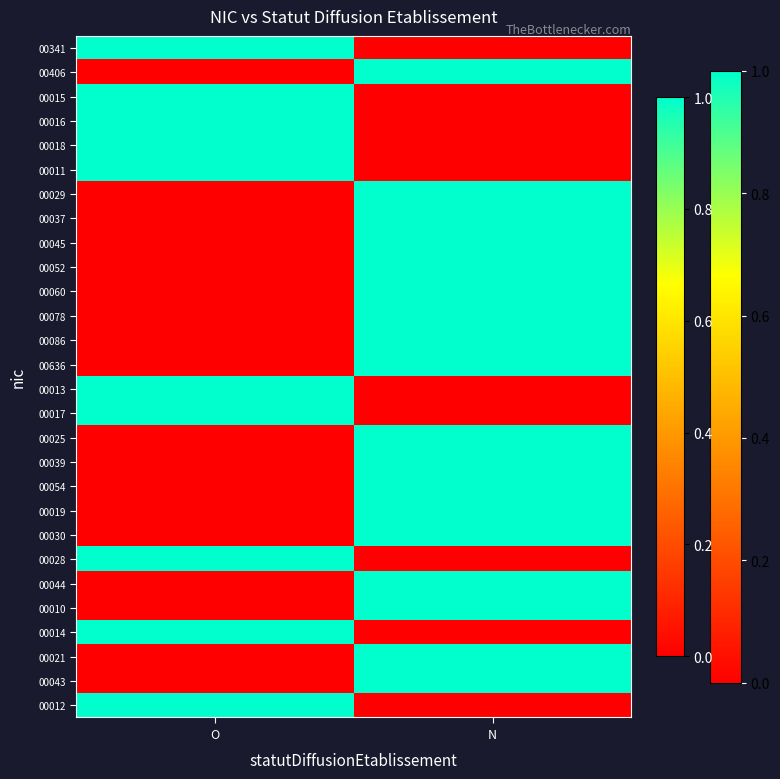

Reading right to left, transcribe all the data shown in this chart.

00341: N=0	O=1
00406: N=1	O=0
00015: N=0	O=1
00016: N=0	O=1
00018: N=0	O=1
00011: N=0	O=1
00029: N=1	O=0
00037: N=1	O=0
00045: N=1	O=0
00052: N=1	O=0
00060: N=1	O=0
00078: N=1	O=0
00086: N=1	O=0
00636: N=1	O=0
00013: N=0	O=1
00017: N=0	O=1
00025: N=1	O=0
00039: N=1	O=0
00054: N=1	O=0
00019: N=1	O=0
00030: N=1	O=0
00028: N=0	O=1
00044: N=1	O=0
00010: N=1	O=0
00014: N=0	O=1
00021: N=1	O=0
00043: N=1	O=0
00012: N=0	O=1